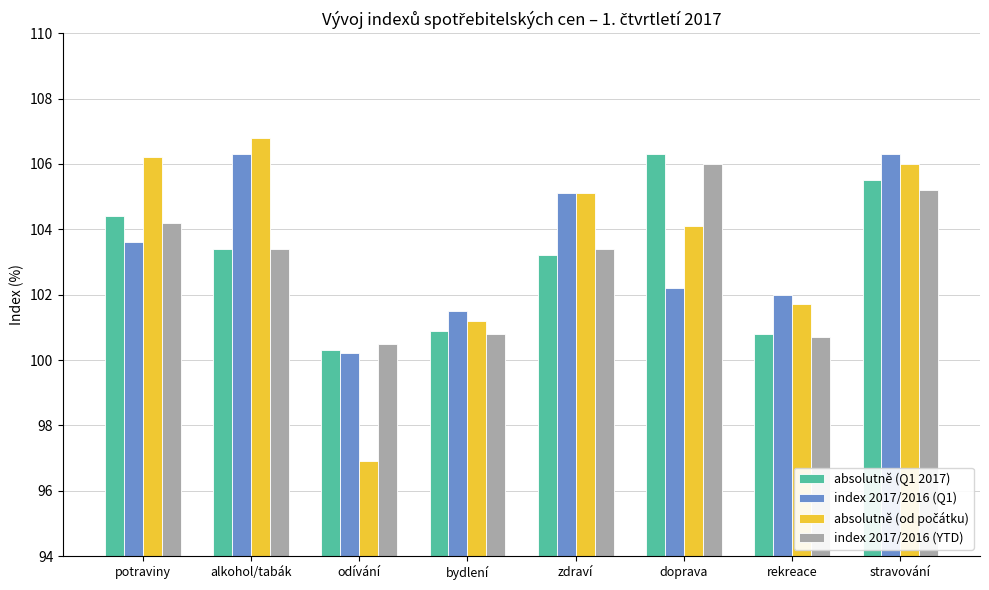

What is the difference between the maximum and minimum values in the absolutně (Q1 2017) series?

6.0